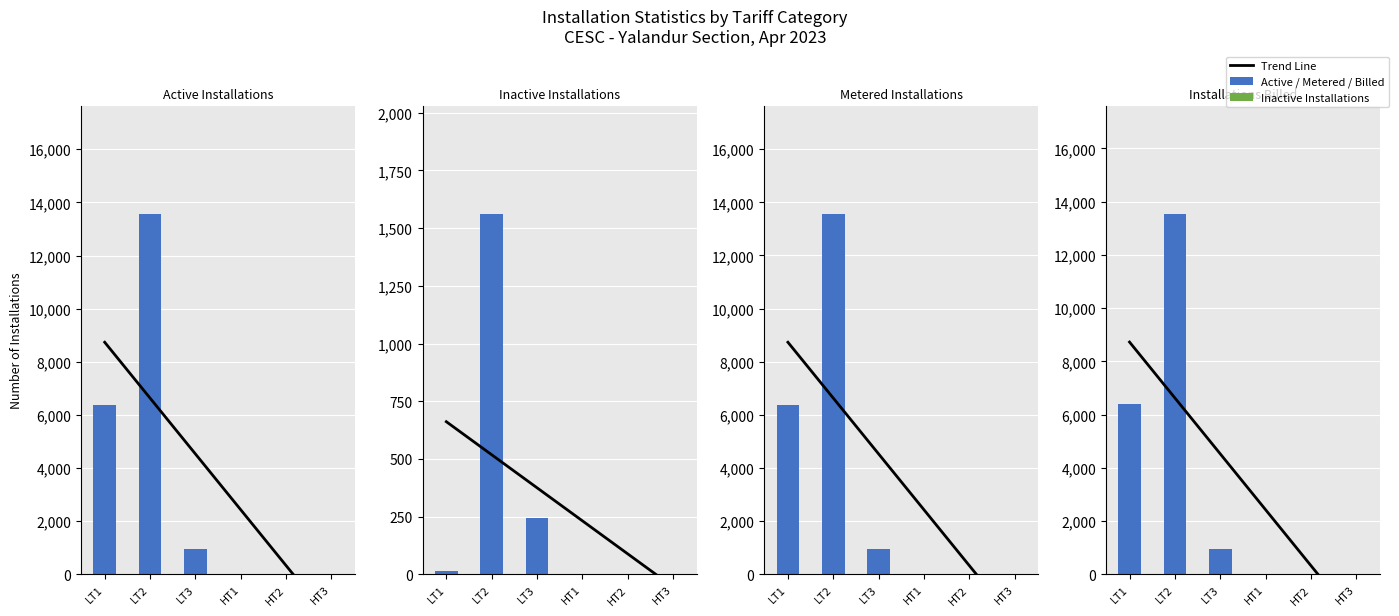

What is the label of the 3rd bar from the right?

HT1